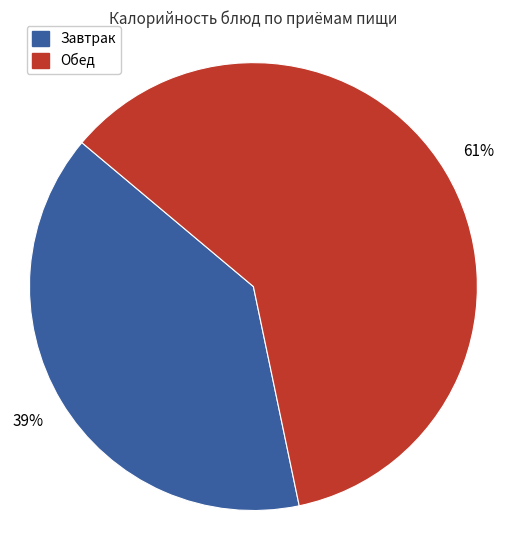

To the nearest percent, what is the average slice percentage?

50%